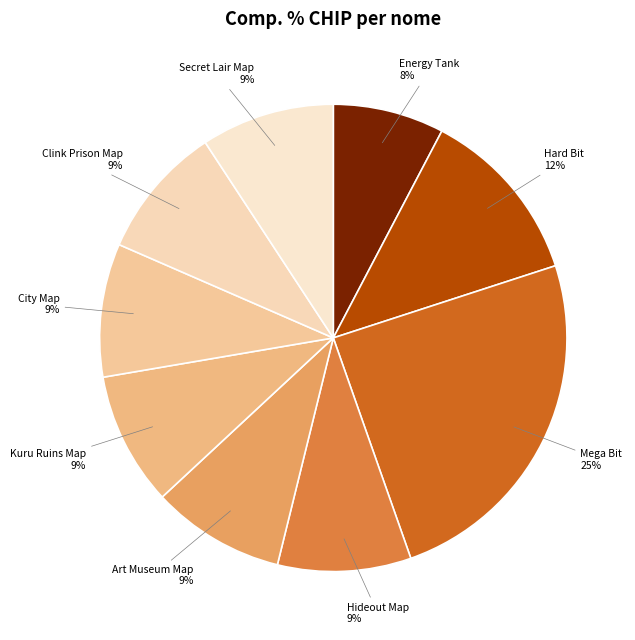

Does any single category account for the majority?

No